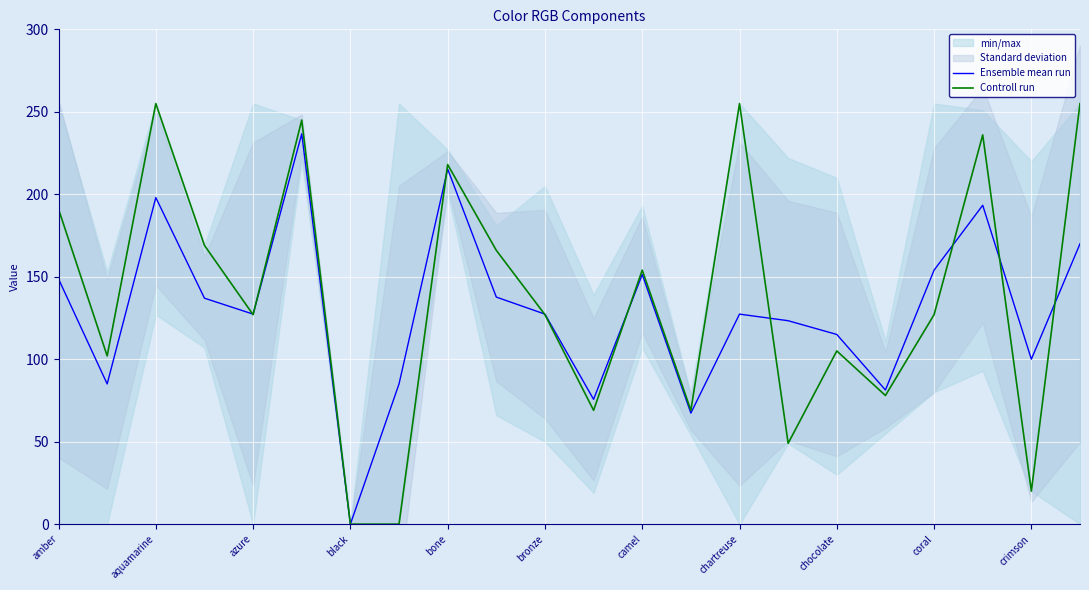

Is it true that Ensemble mean run equals 76.8 at coral?

False